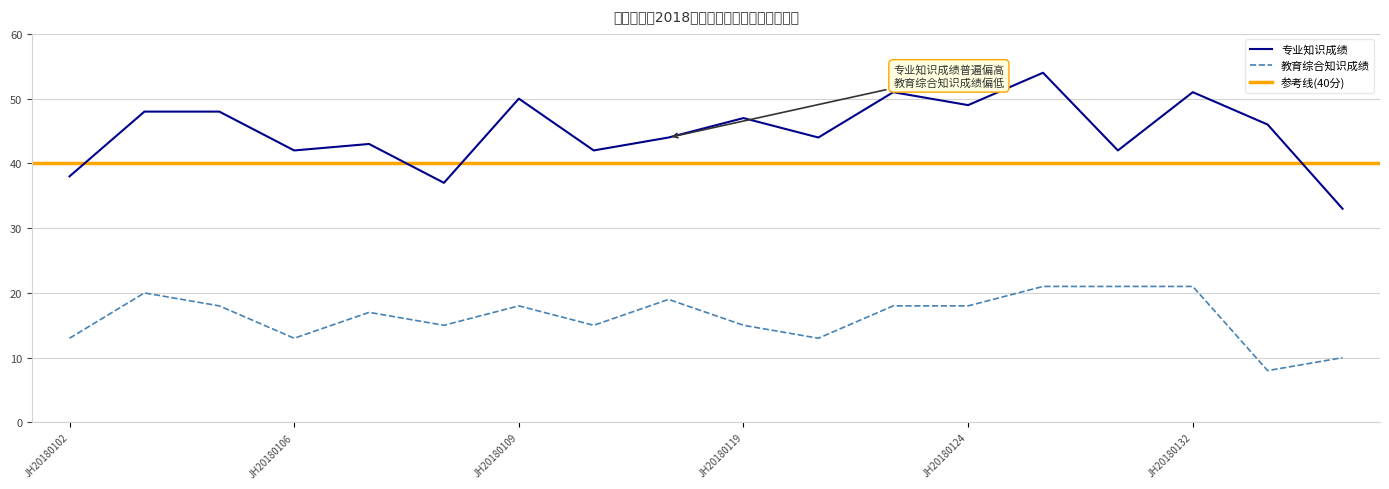

What is the total value across all series at JH20180203?

54